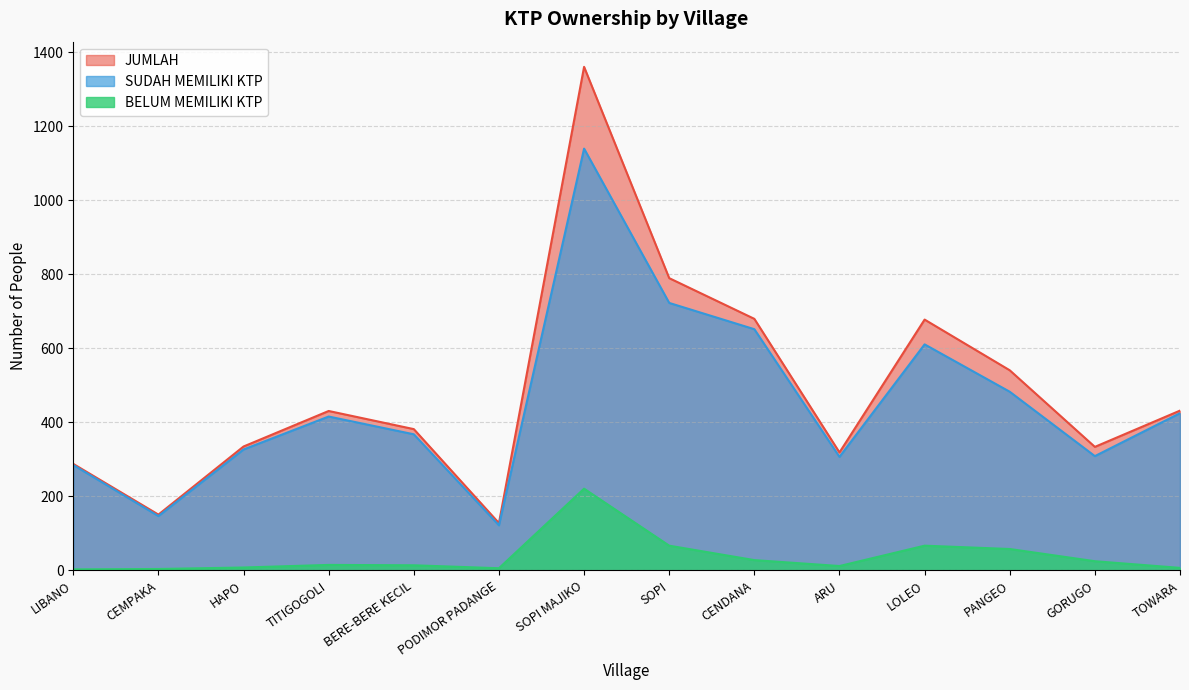

How many interior local peaks does the SUDAH MEMILIKI KTP series have?

3